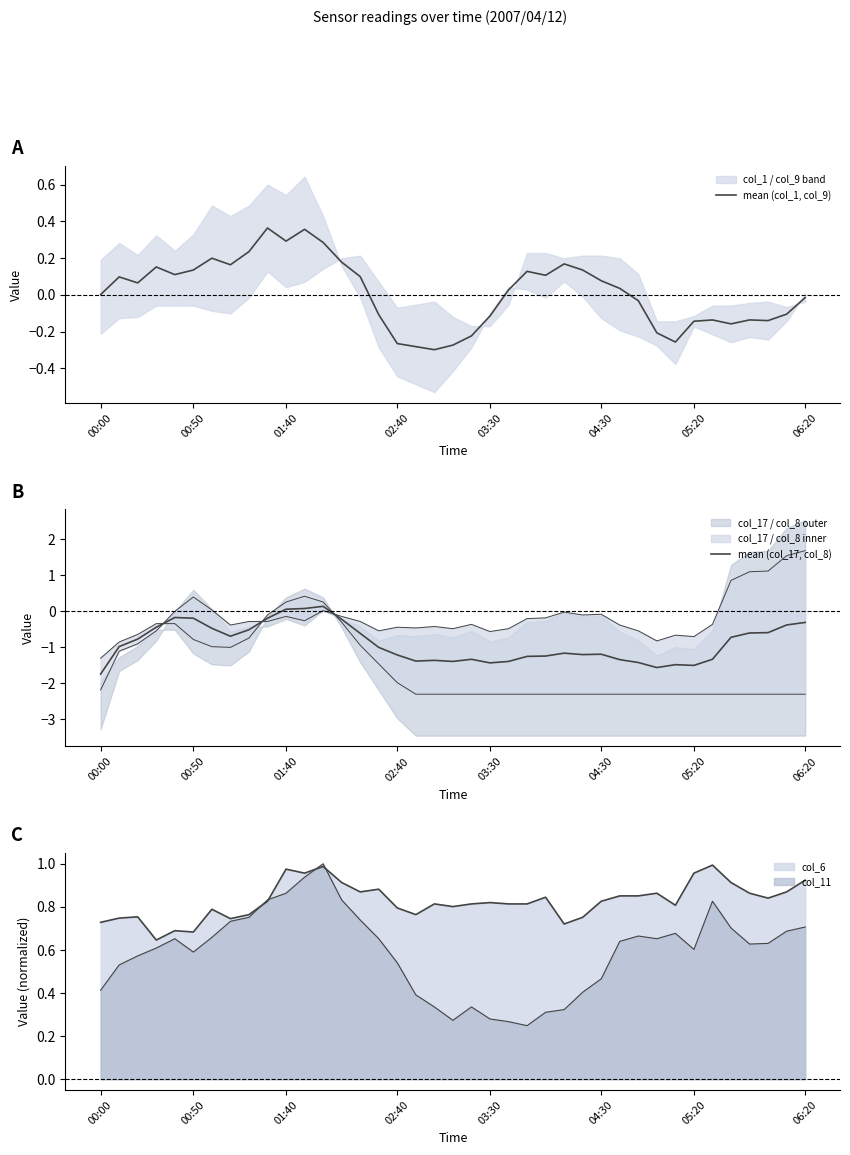

How many values in mean (col_17, col_8) are above zero?

3